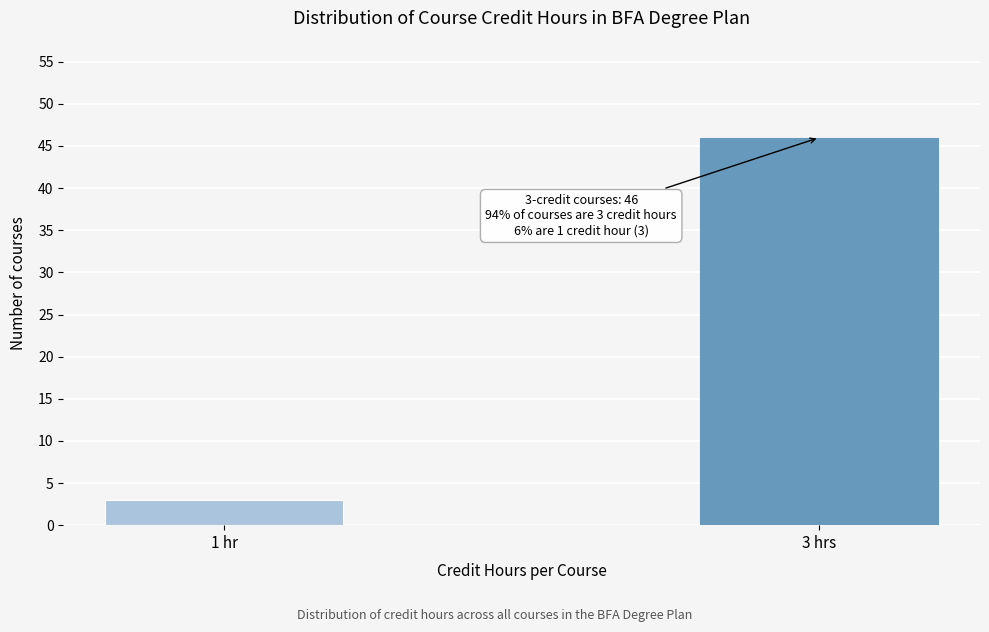

Reading right to left, extract all data points from this chart.

3 hrs=46	1 hr=3